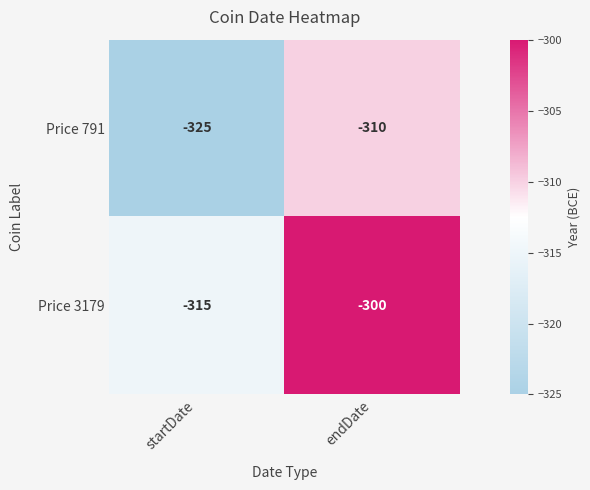

Reading right to left, extract all data points from this chart.

Price 791: endDate=-310	startDate=-325
Price 3179: endDate=-300	startDate=-315